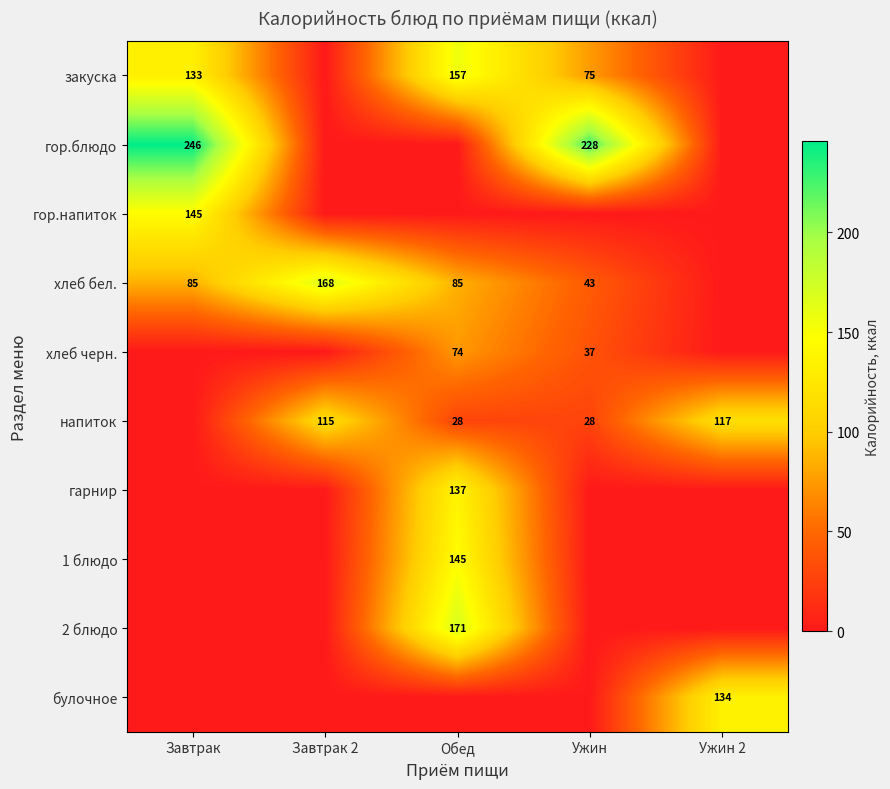

The value of хлеб бел. at Обед is 23. True or false?

False